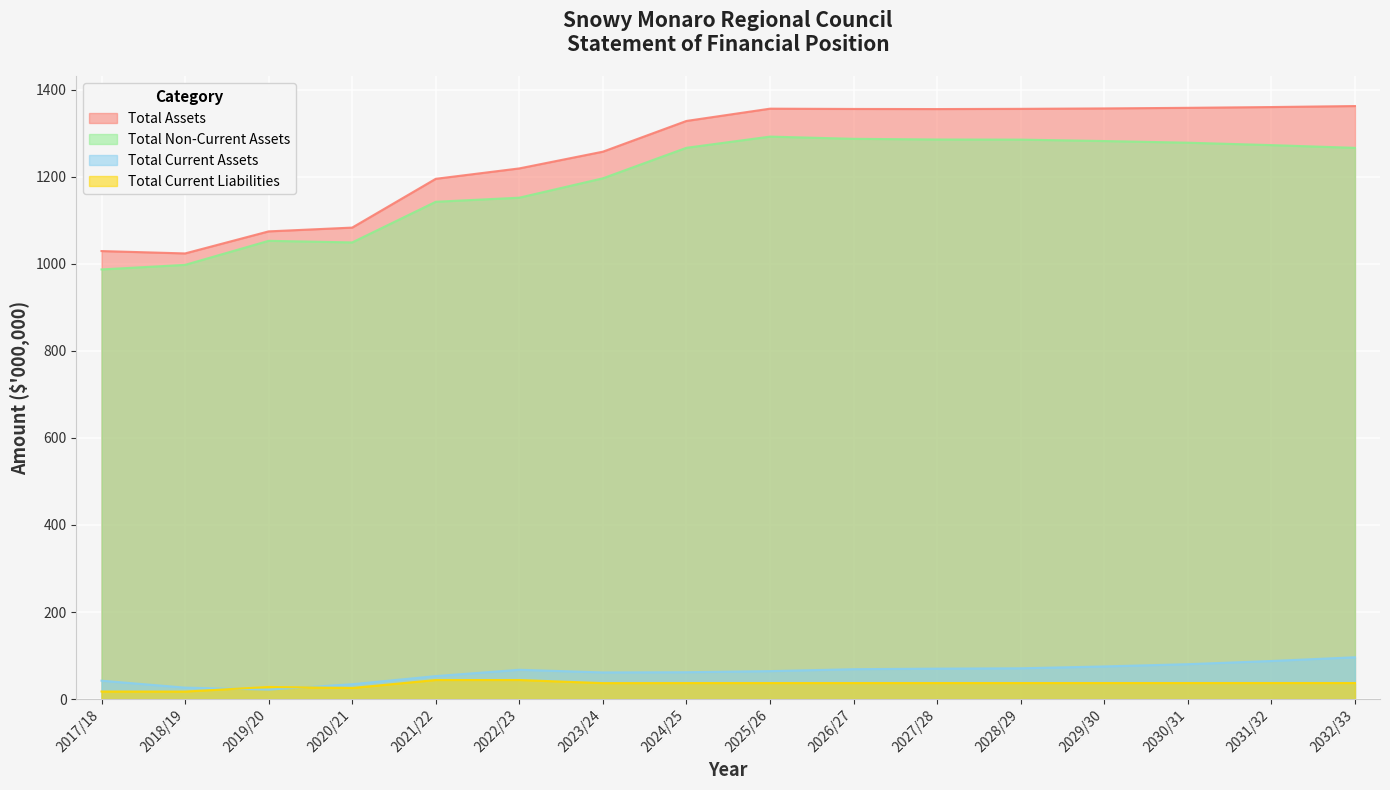

Is it true that Total Current Assets equals 61.7 at 2024/25?

True